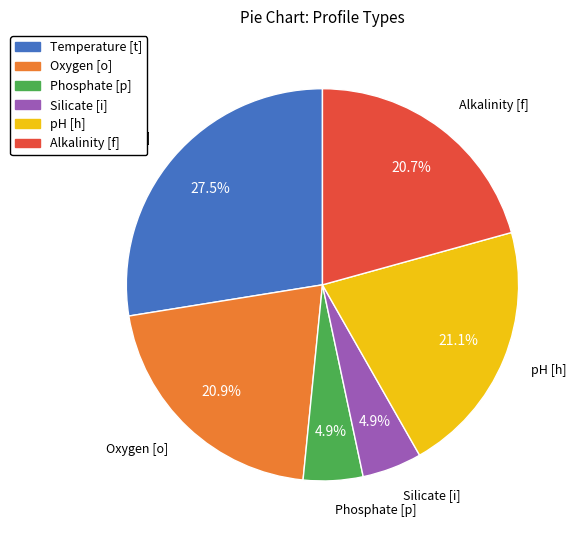

Which slice is the largest?

Temperature [t]